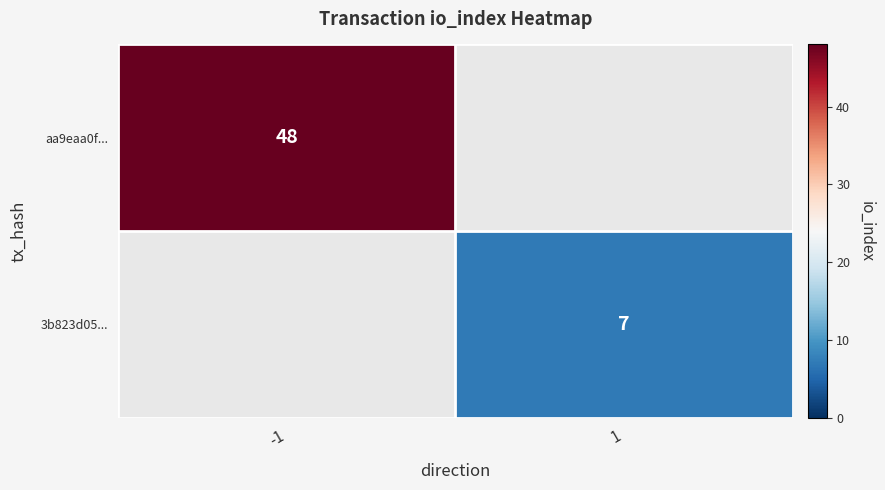

The value of 3b823d05... at 1 is 7. True or false?

True